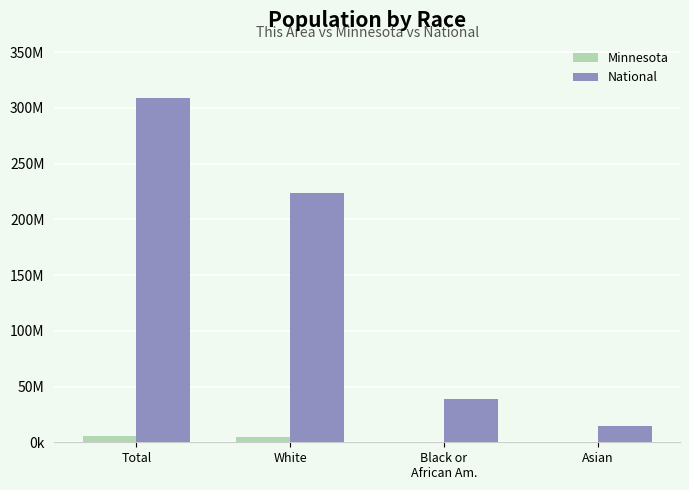

Are the bars grouped side by side (vs. stacked)?

Yes